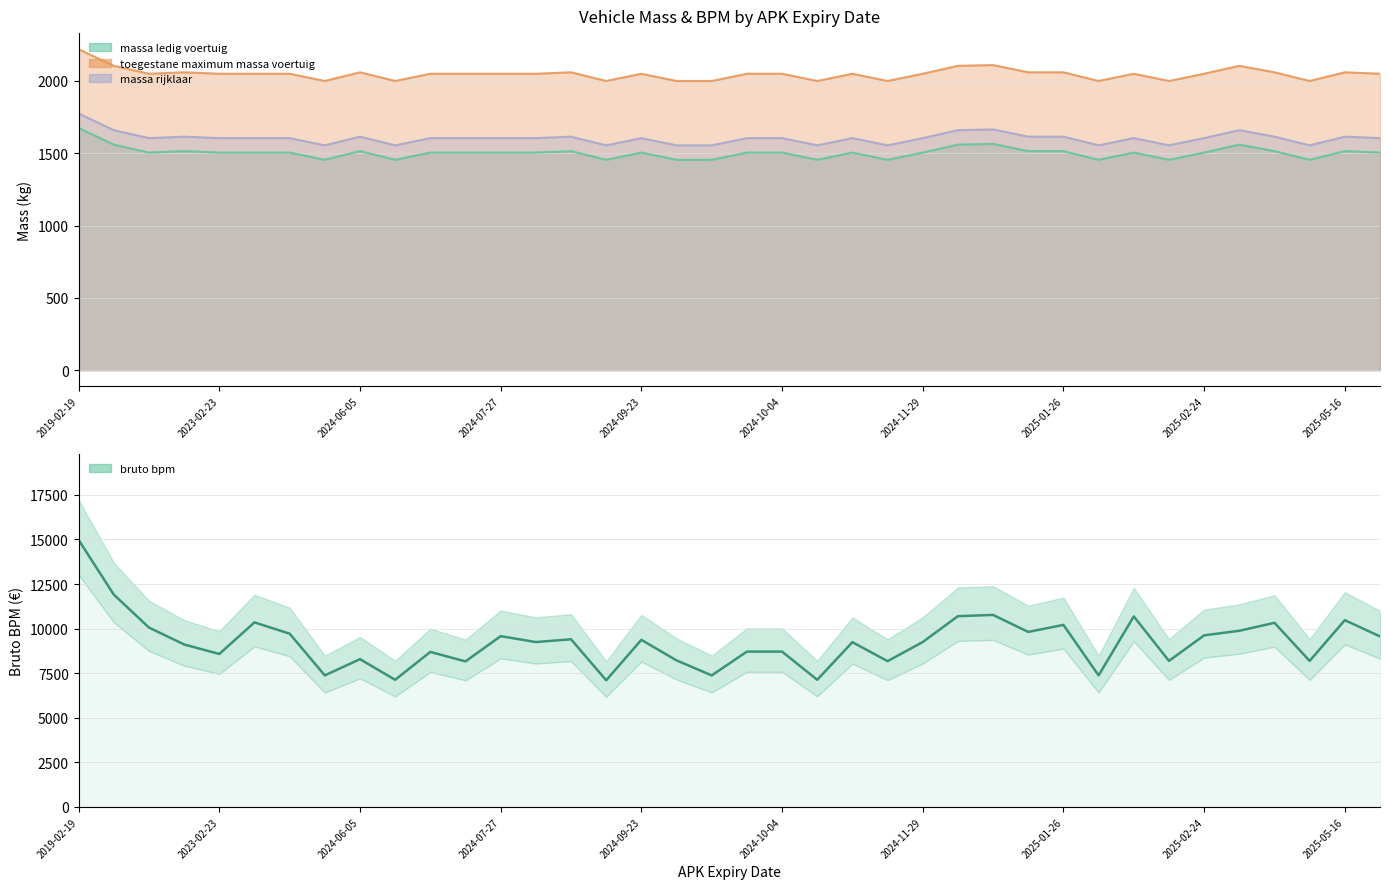

What is the sum of the values at 26 and 20?

19477